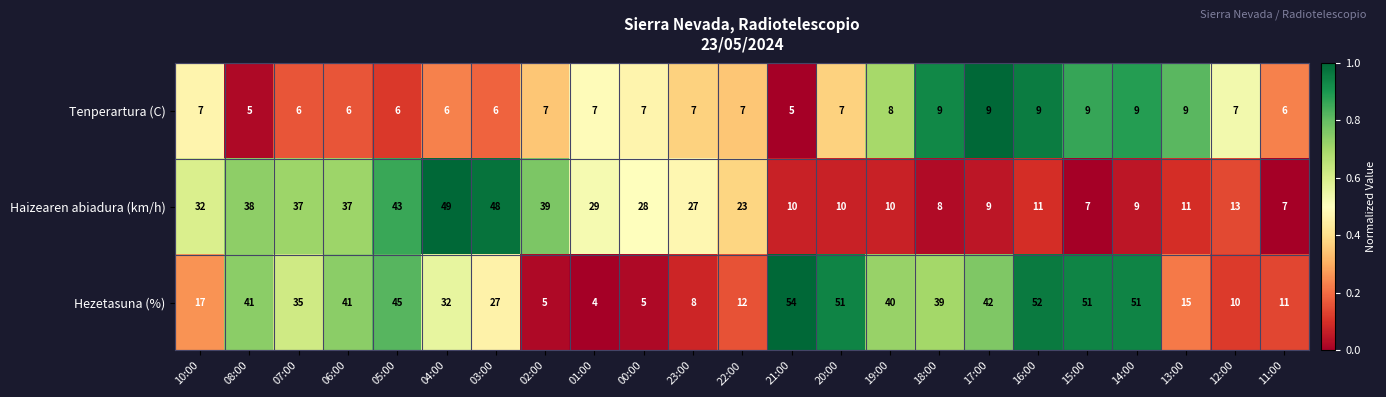

Rank the series by their maximum value, from lowest to highest.

Tenperartura (C), Haizearen abiadura (km/h), Hezetasuna (%)